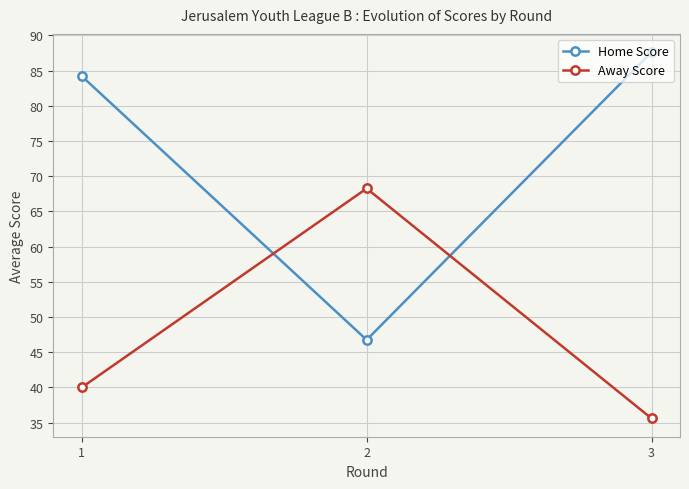

Rank the series by their maximum value, from highest to lowest.

Home Score, Away Score